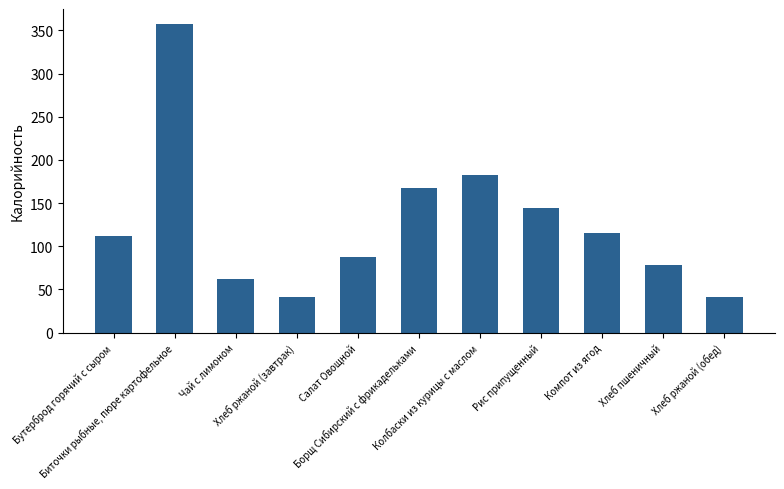

What is the average value?

126